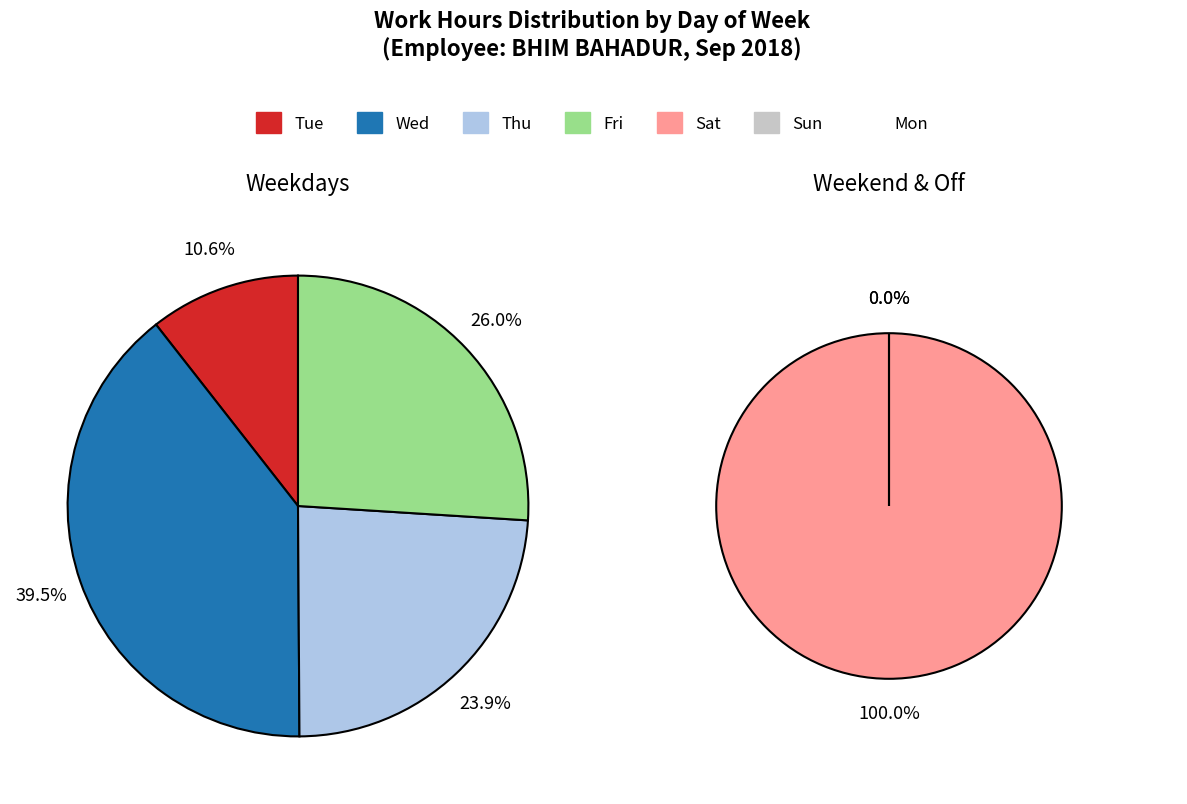

What is the largest slice in the pie chart?

Wed